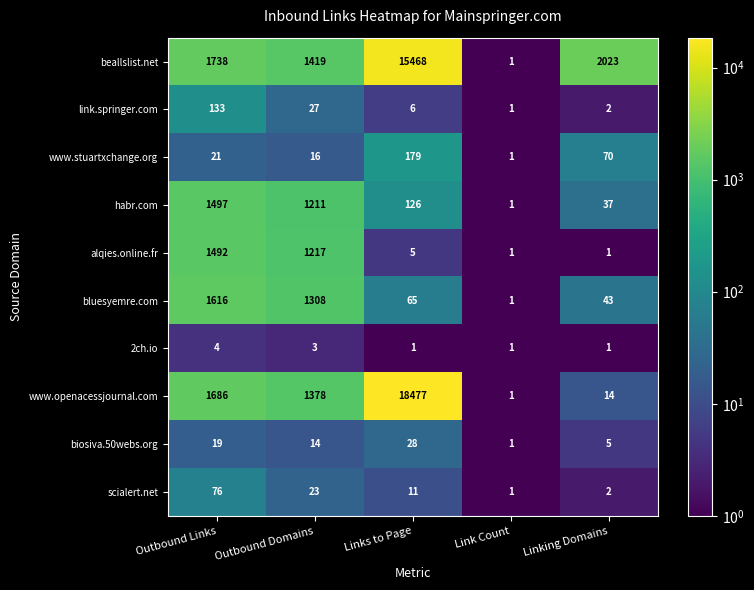

Read the beallslist.net value at Links to Page, to the nearest 50.

15450